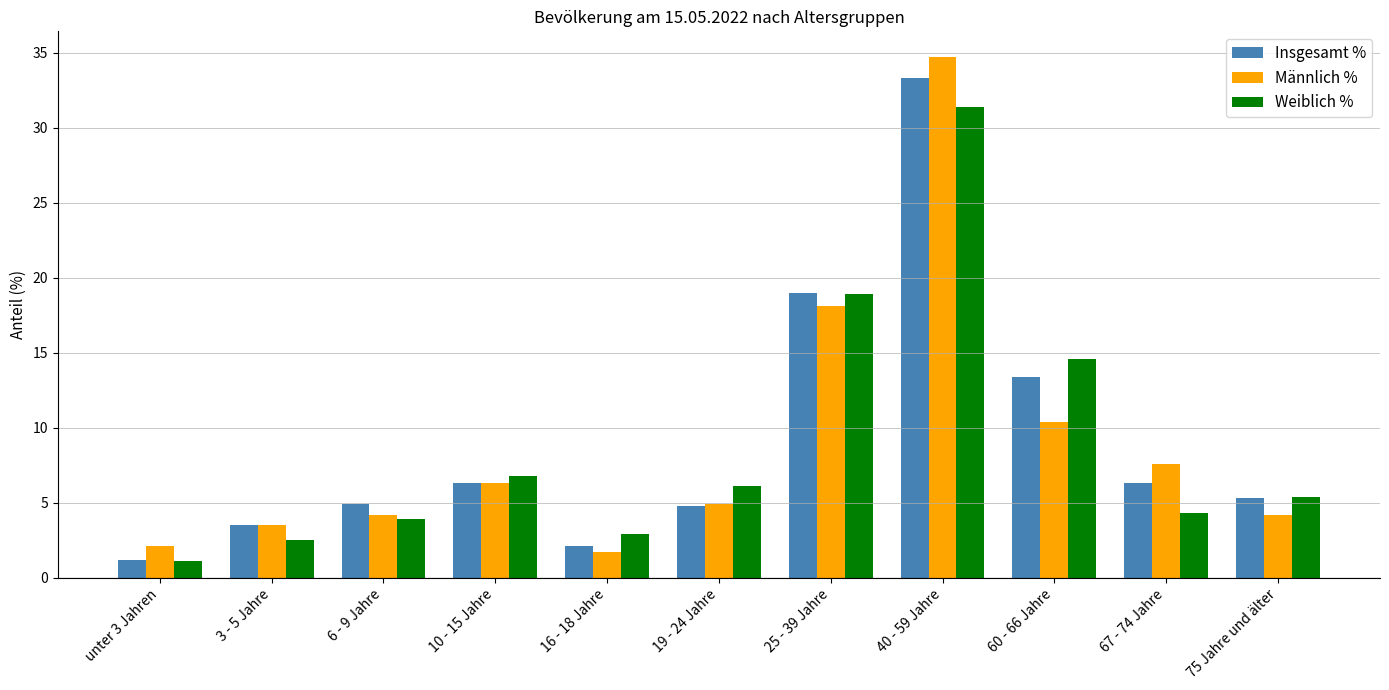

How many categories are shown in the chart?

11